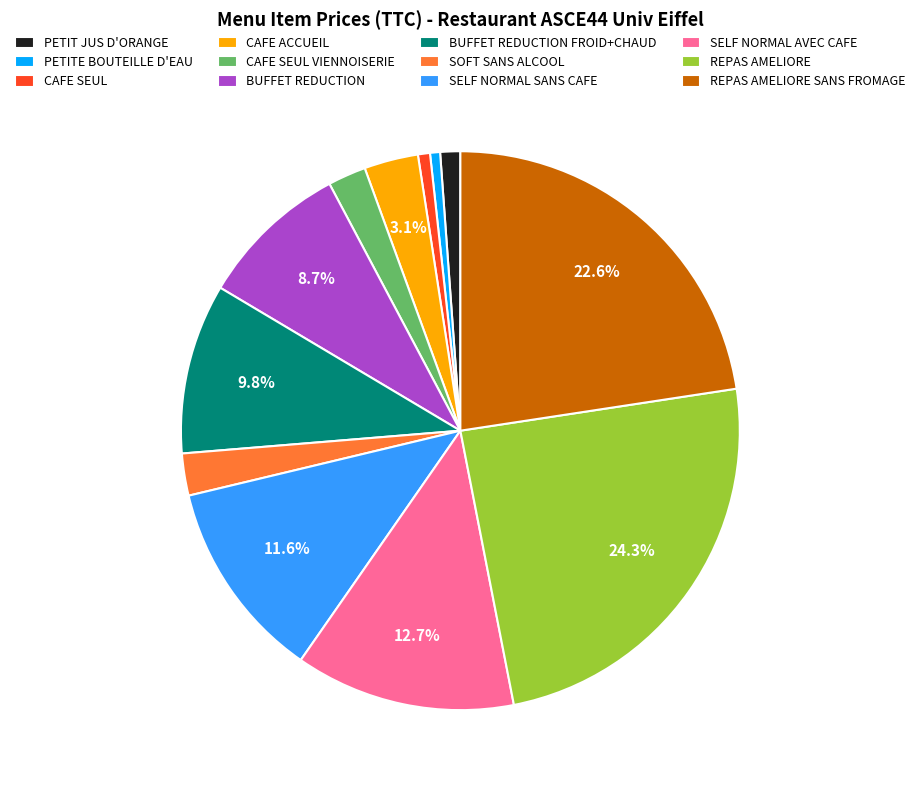

Between REPAS AMELIORE and BUFFET REDUCTION FROID+CHAUD, which is larger?

REPAS AMELIORE